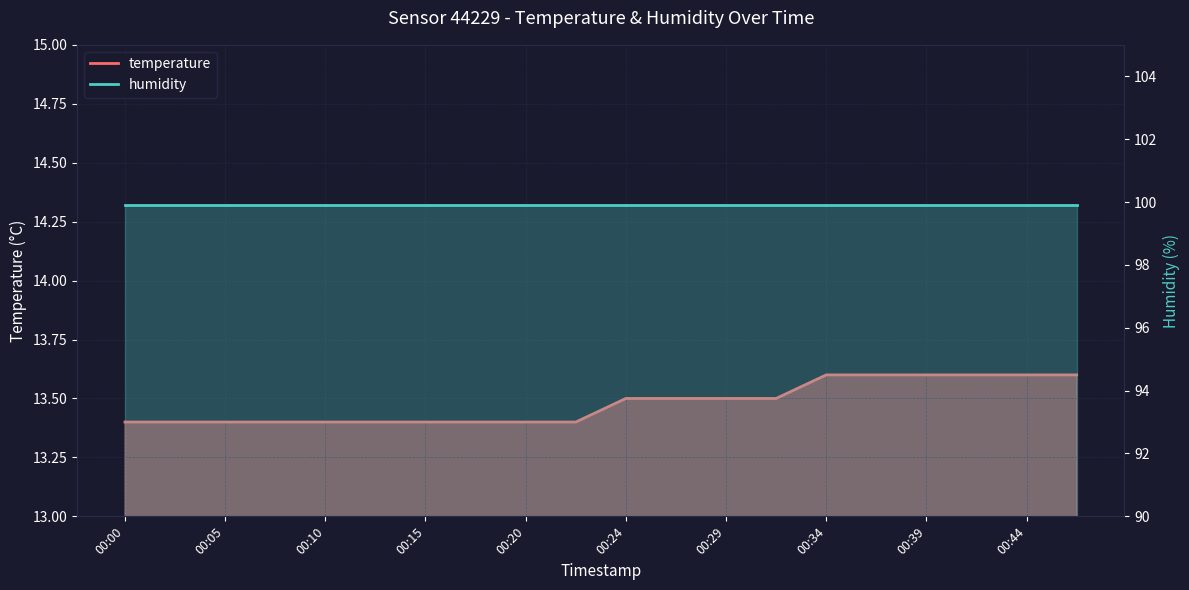

Which category has the highest value across all series?

00:34